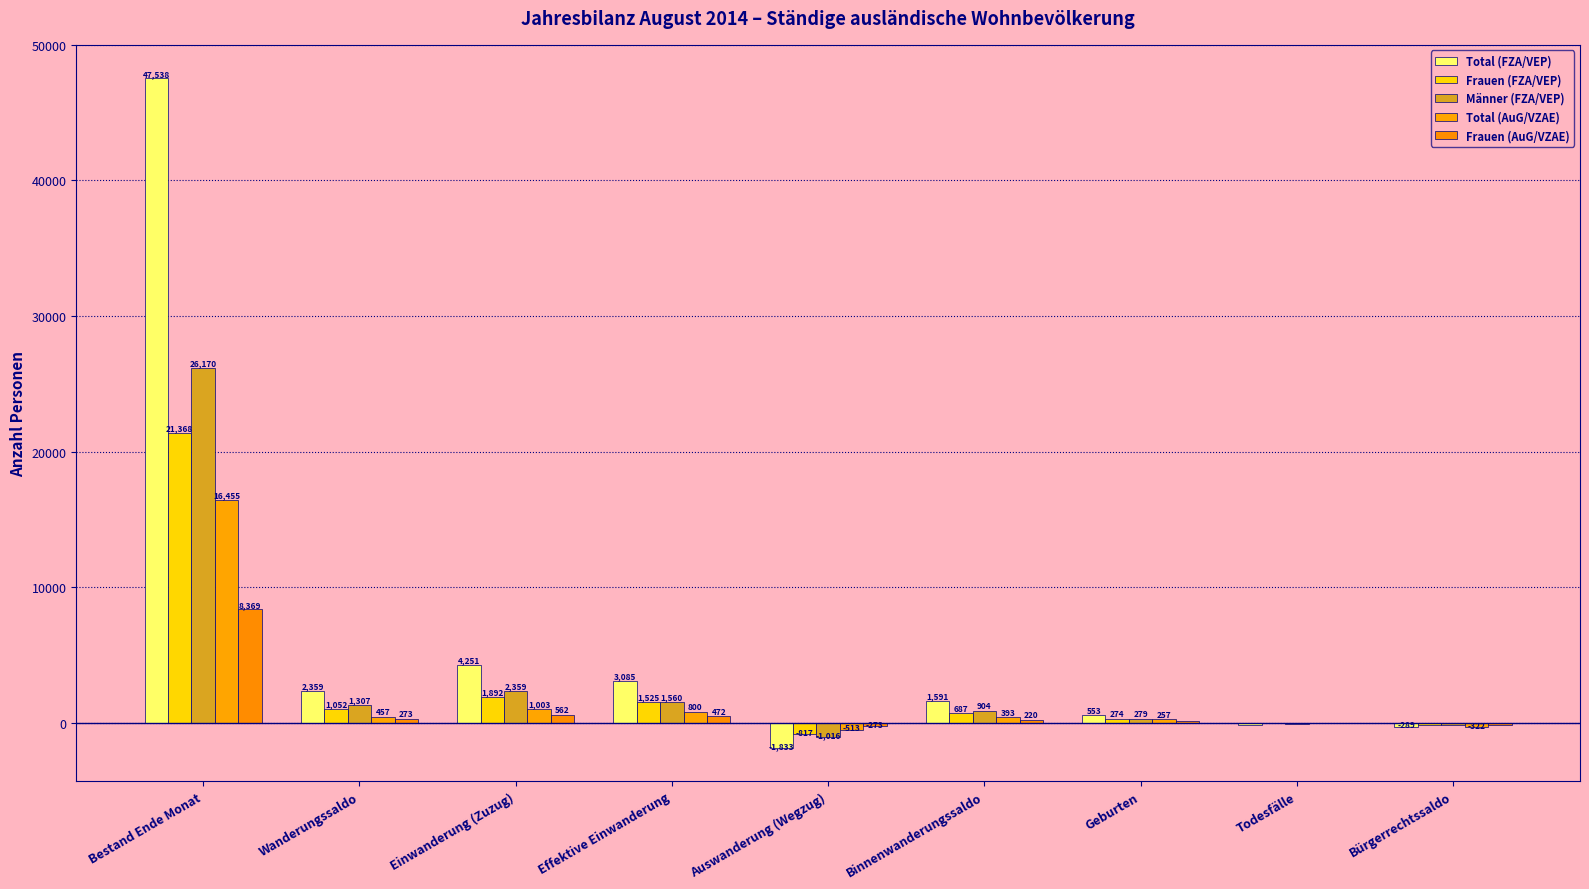

At which category does the chart reach its peak across all series?

Bestand Ende Monat